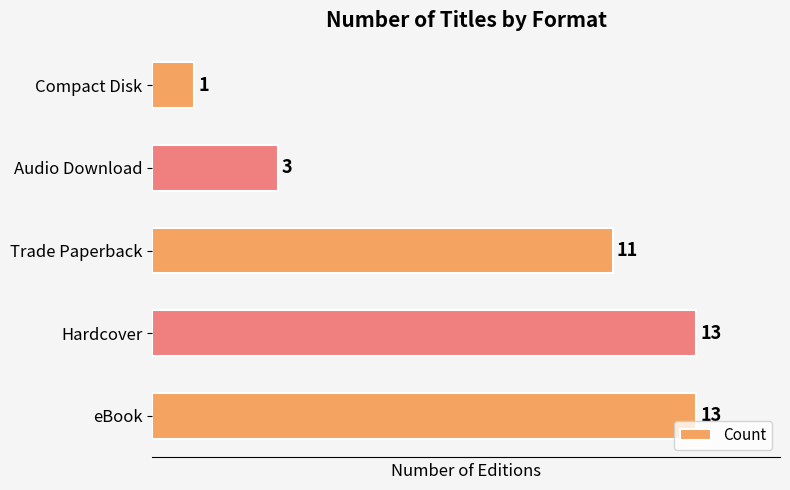

The value at Trade Paperback is 11. True or false?

True